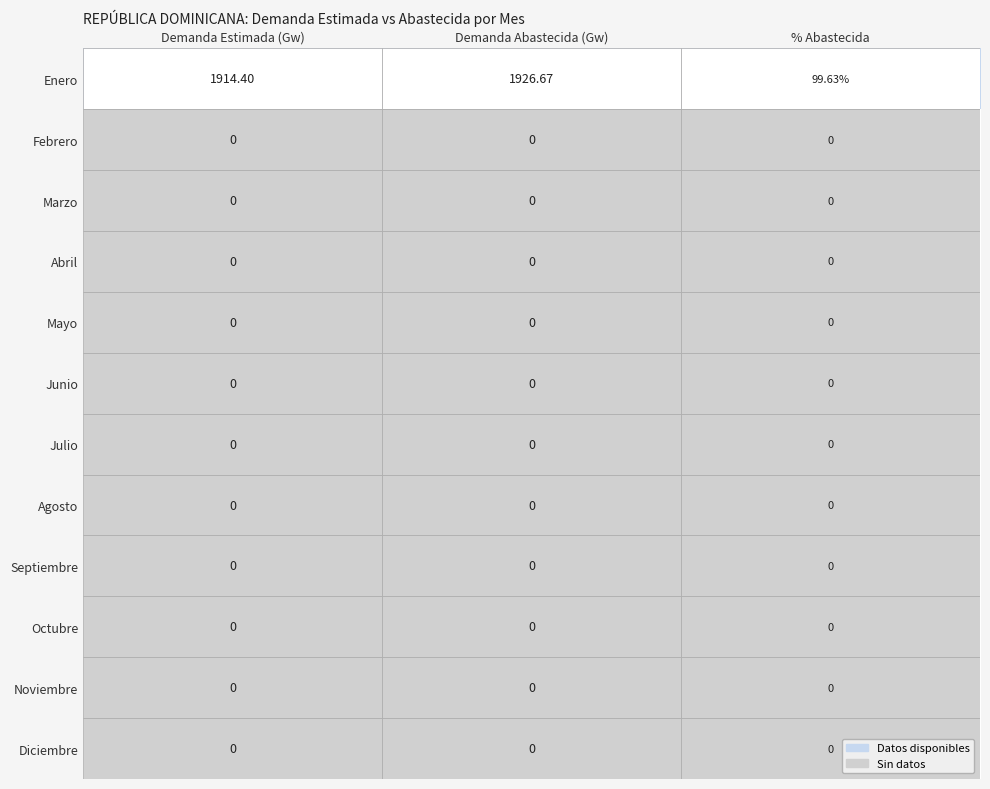

At which label does Enero first exceed 1914?

Demanda Estimada (Gw)